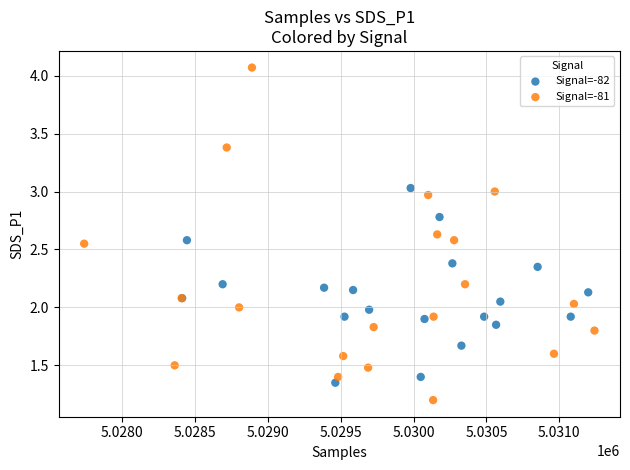

Which series contains the highest Y value?

Signal=-81